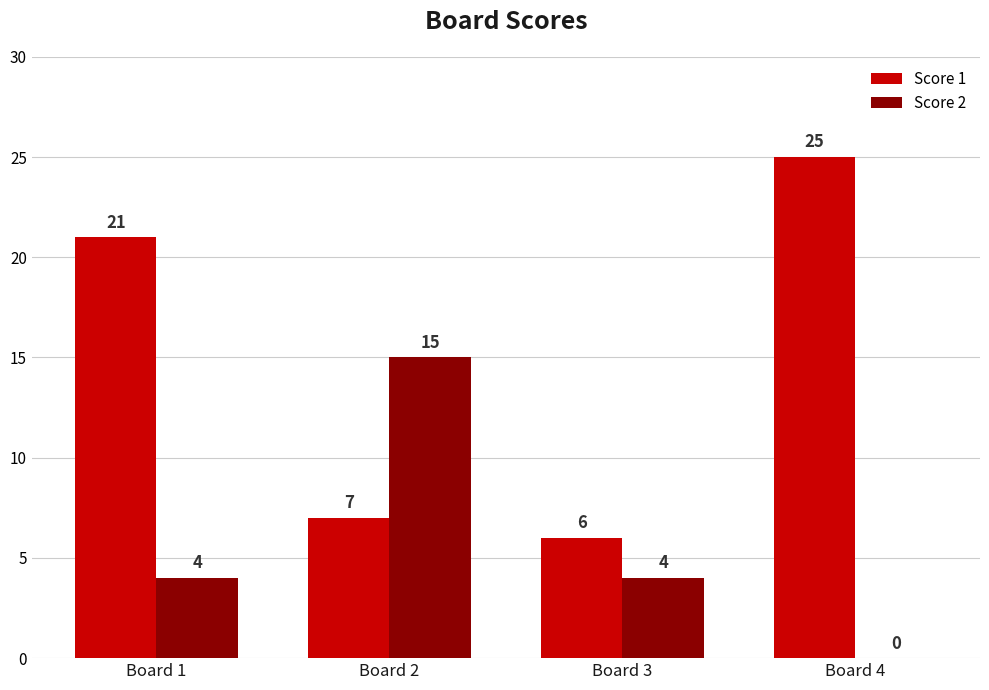

Reading left to right, list all the values displayed in this chart.

Score 1: 21	7	6	25
Score 2: 4	15	4	0